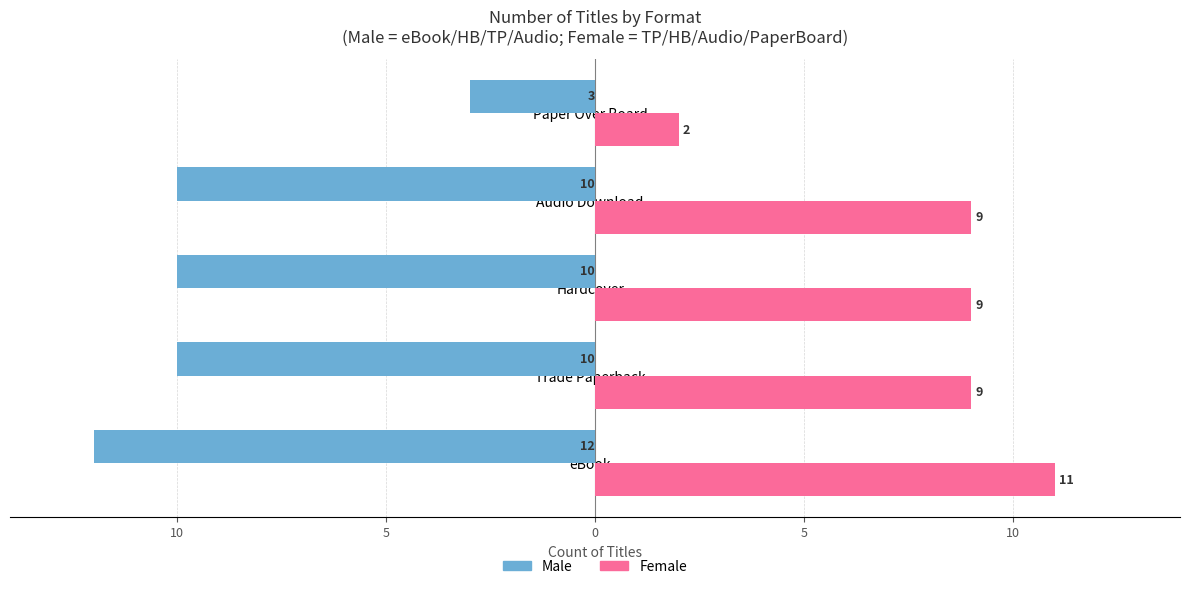

What is the sum of all Female values?

40